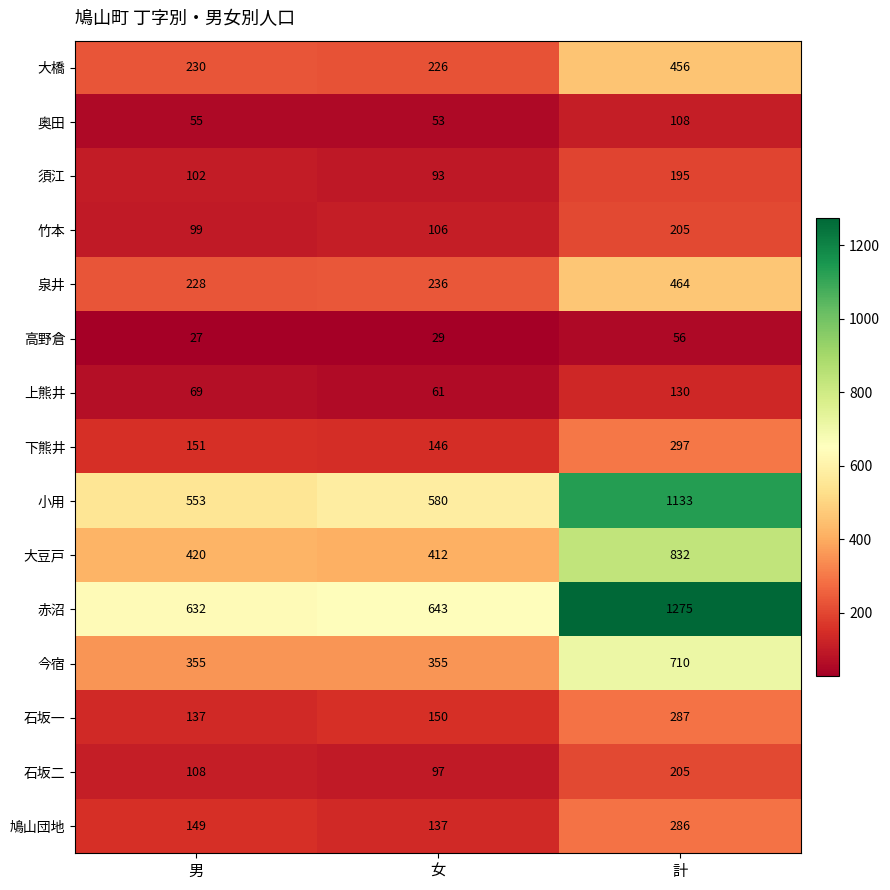

At which label is 奥田 closest to 80?

男